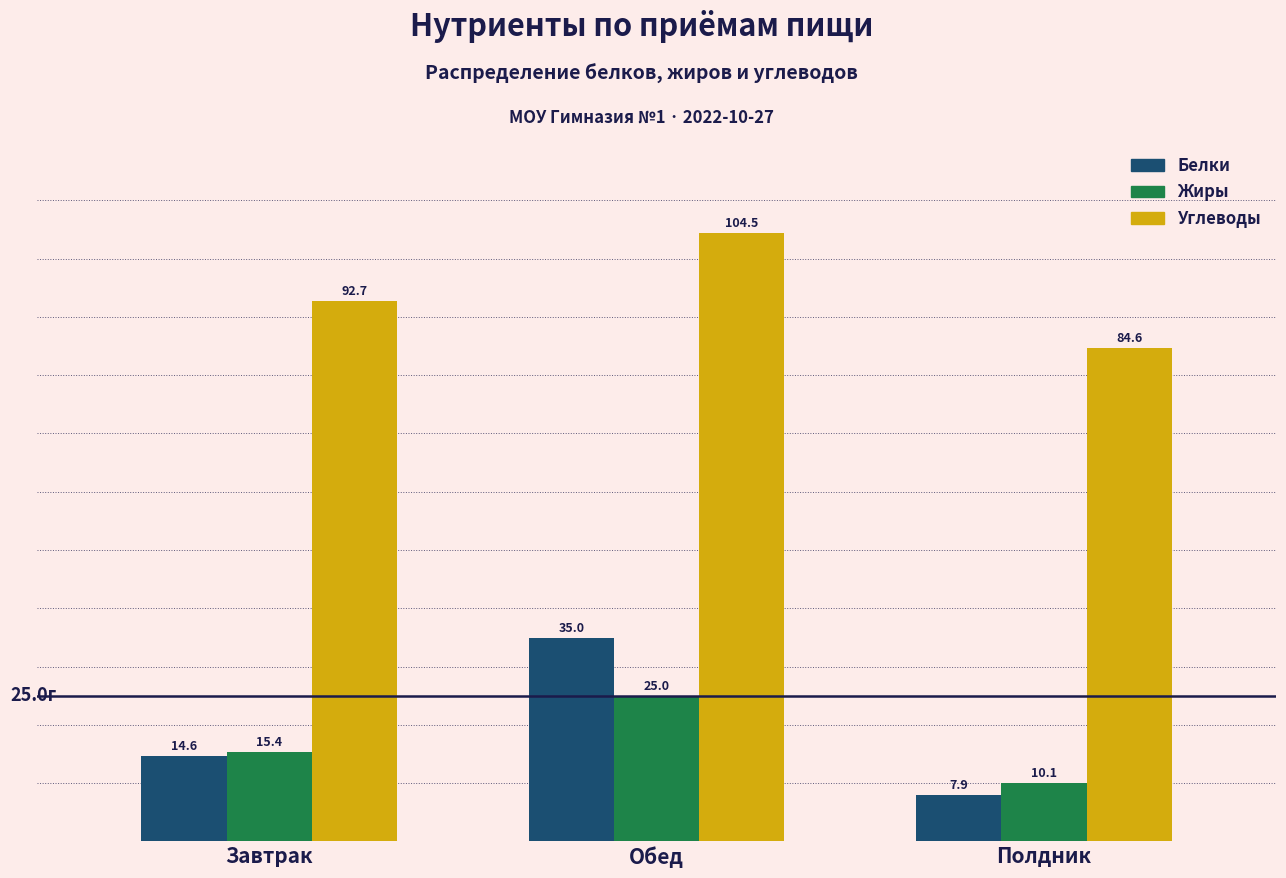

Reading left to right, list all the values displayed in this chart.

Белки: 14.6	35.0	7.9
Жиры: 15.4	25.0	10.1
Углеводы: 92.7	104.5	84.6